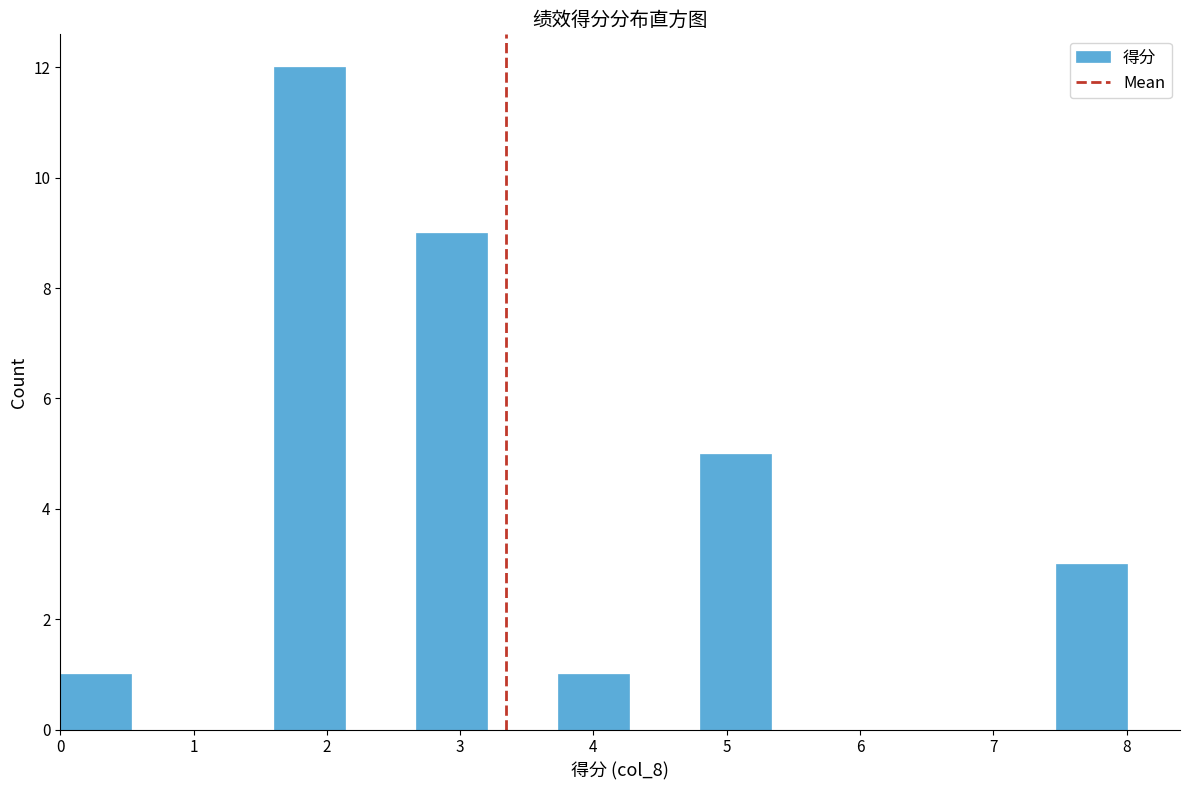

How tall is the bar that spans 4.8 to 5.3 on the x-axis? Neither the bar edges nor the heights are printed on the chart, so give them approximately, as read against the axes.

5